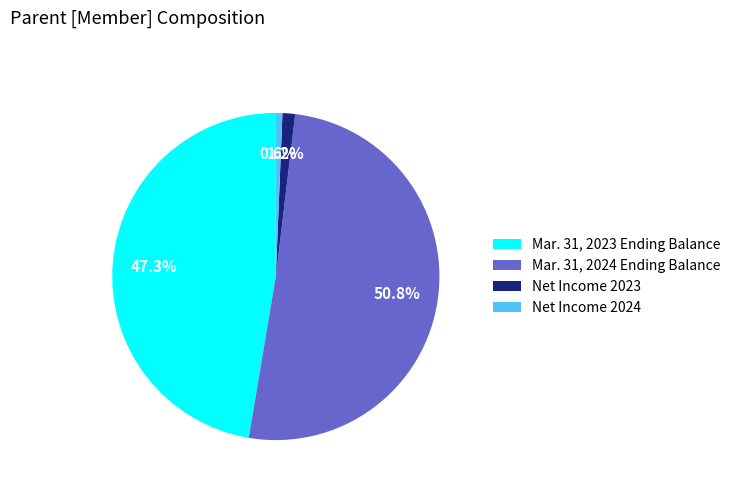

Which category accounts for the majority?

Mar. 31, 2024 Ending Balance